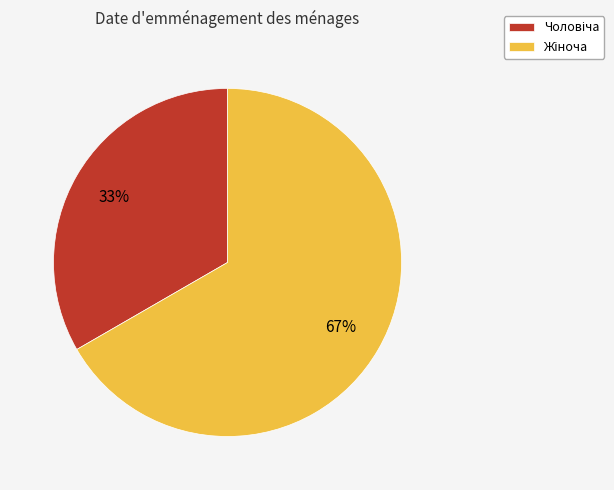

To the nearest percent, what is the average slice percentage?

50%